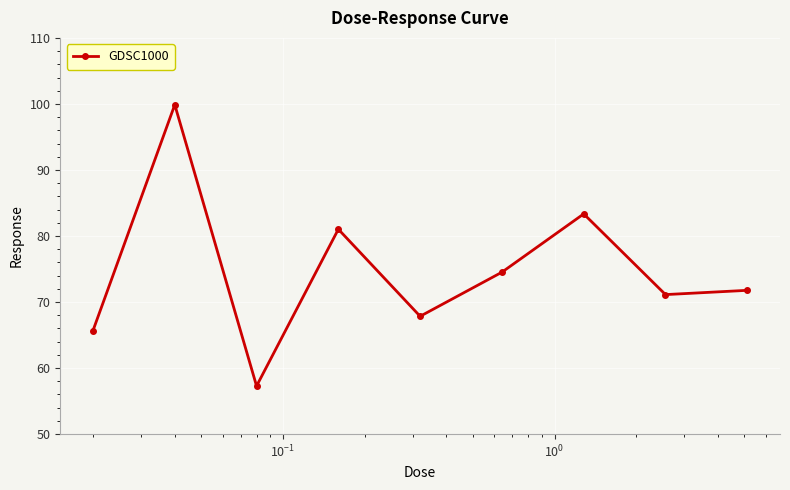

How many points are higher than both their immediate neighbors (excluding endpoints)?

3